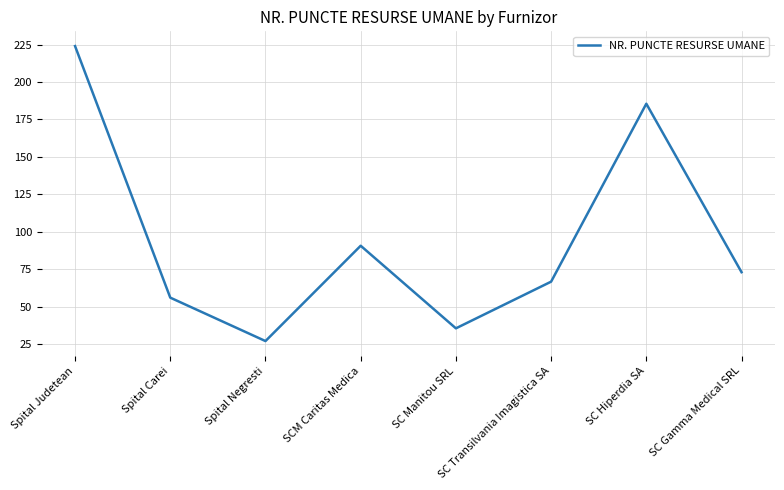

Reading left to right, list all the values displayed in this chart.

224.0	56.0	27.0	90.7	35.5	66.7	185.5	73.0